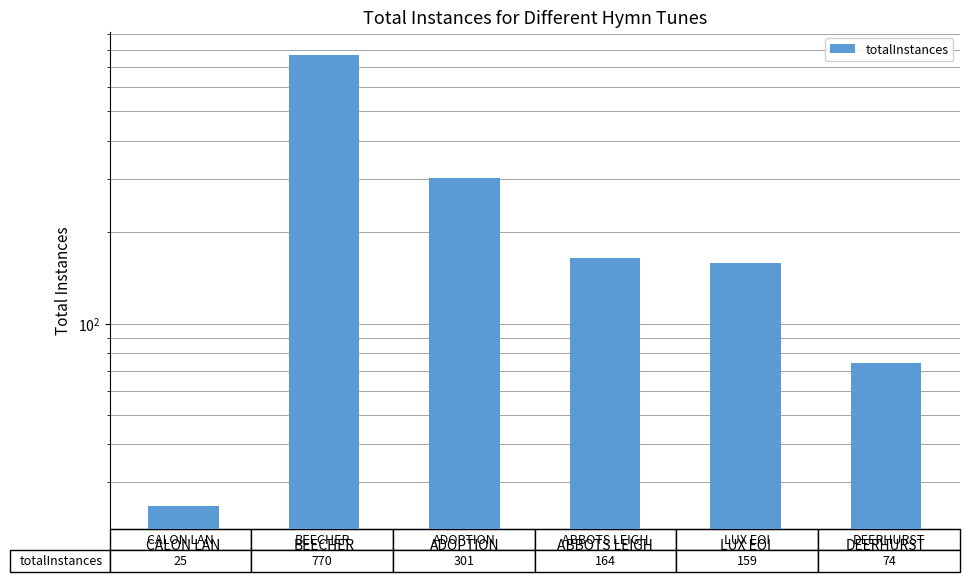

What position from the left is ADOPTION?

3